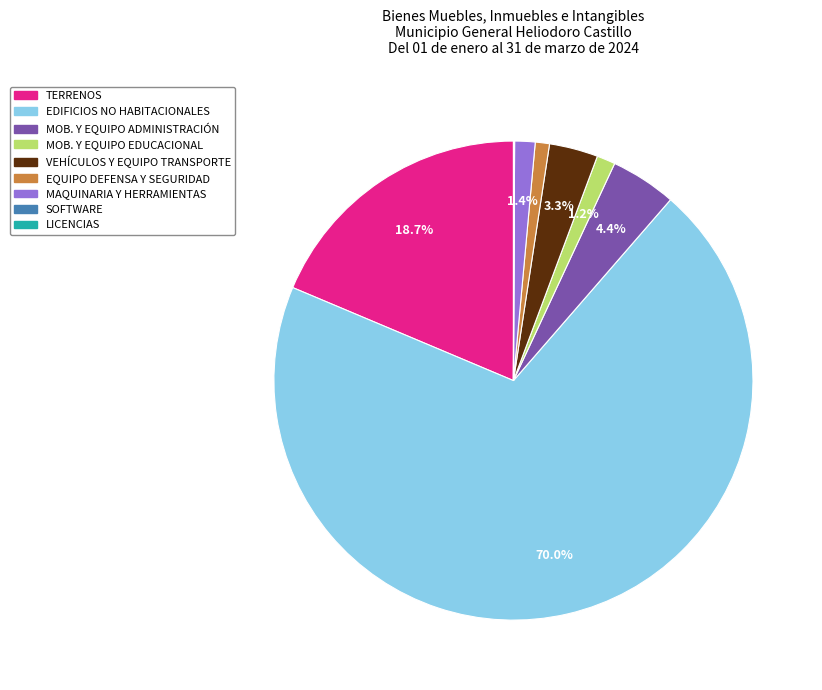

Is there a majority slice in this chart?

Yes